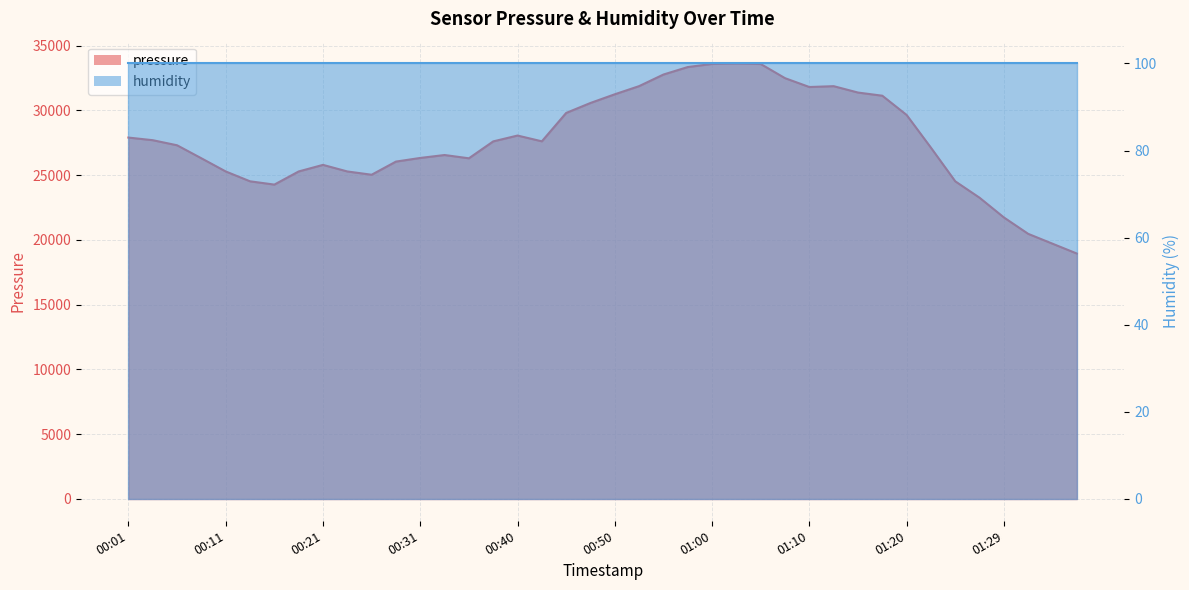

What is the difference between the maximum and minimum values?

14677.4